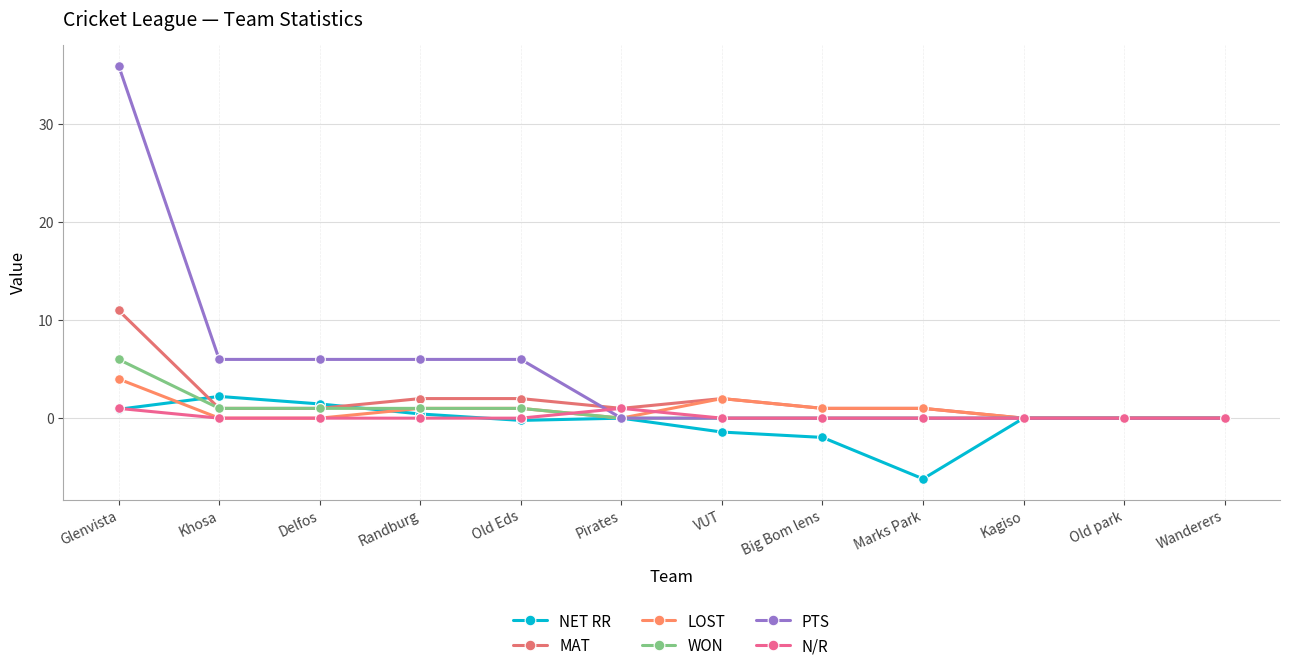

At how many categories does at least one series exceed 1?

6